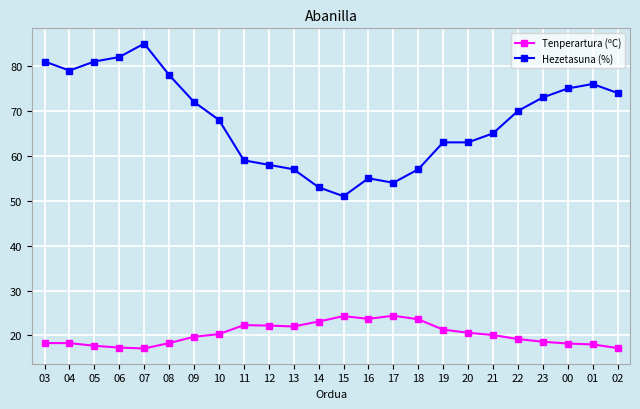

Is it true that Tenperartura (ºC) equals 17.1 at 07?

True